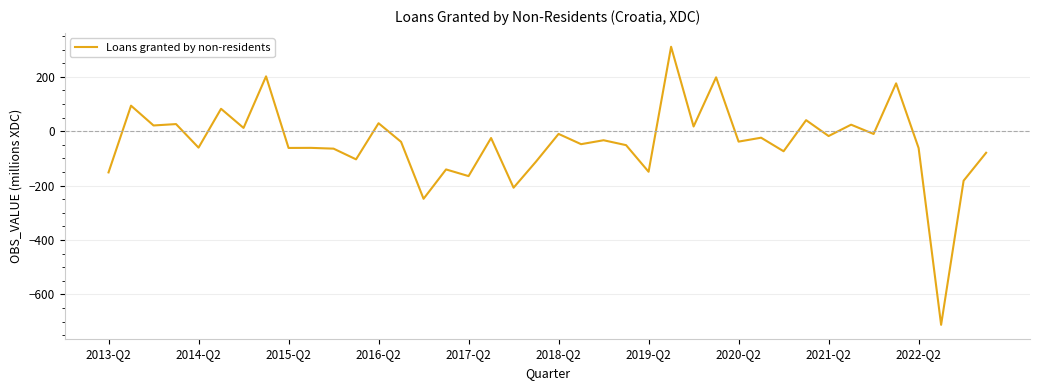

What is the difference between the maximum and minimum values?

1022.3